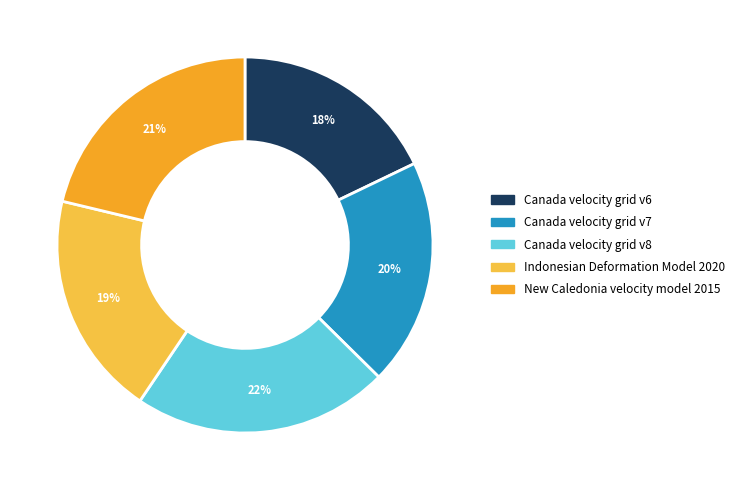

To the nearest percent, what is the difference between the Indonesian Deformation Model 2020 and Canada velocity grid v6 slice percentages?

1%